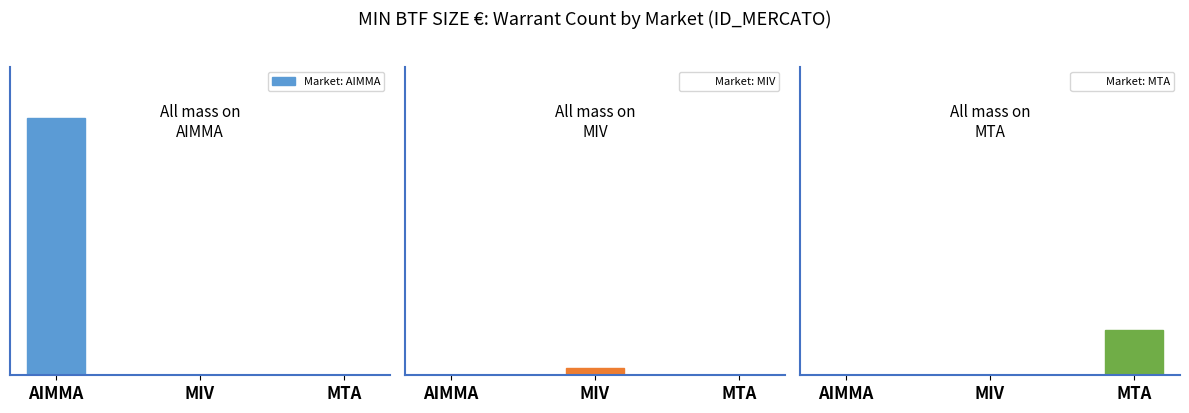

Which series has the largest total across all categories?

Market: AIMMA